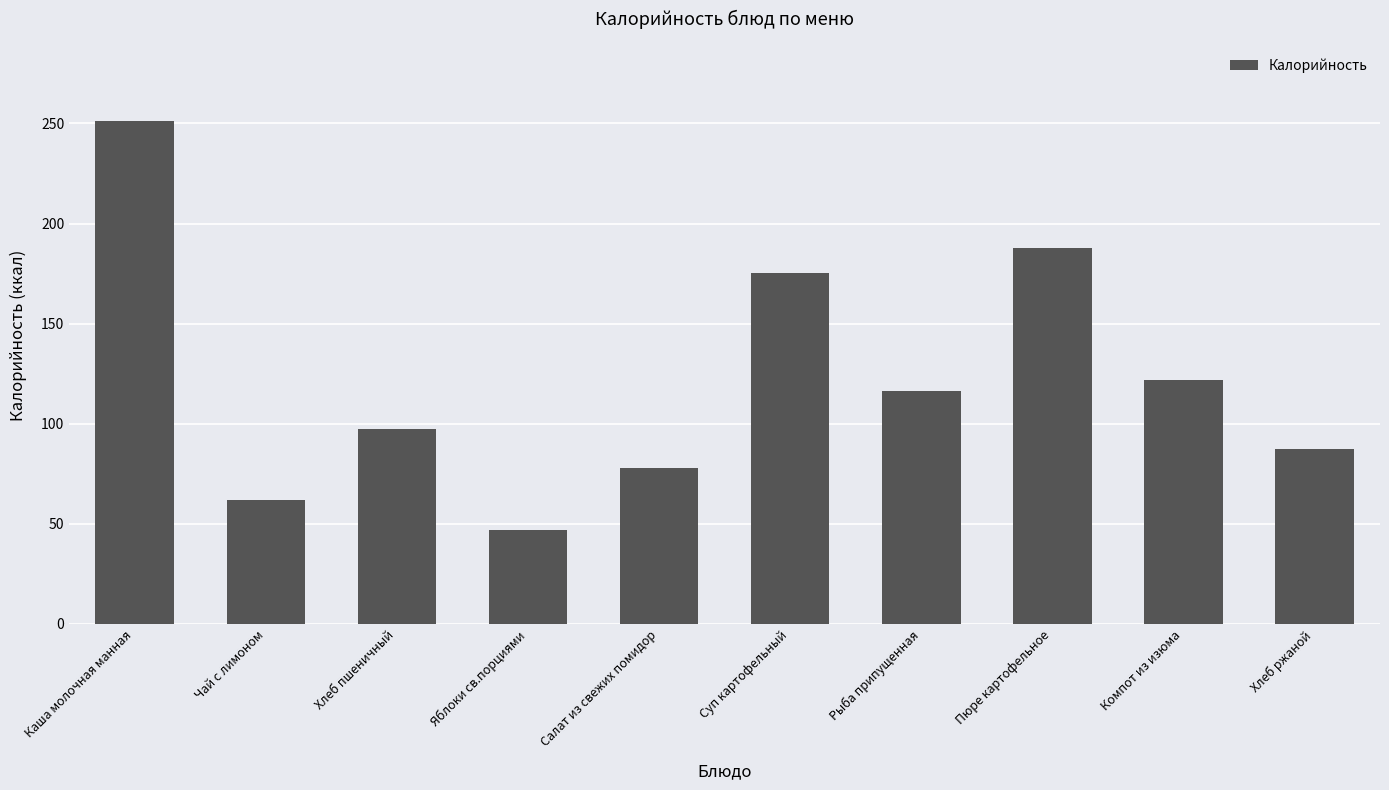

What is the smallest value displayed?

47.0